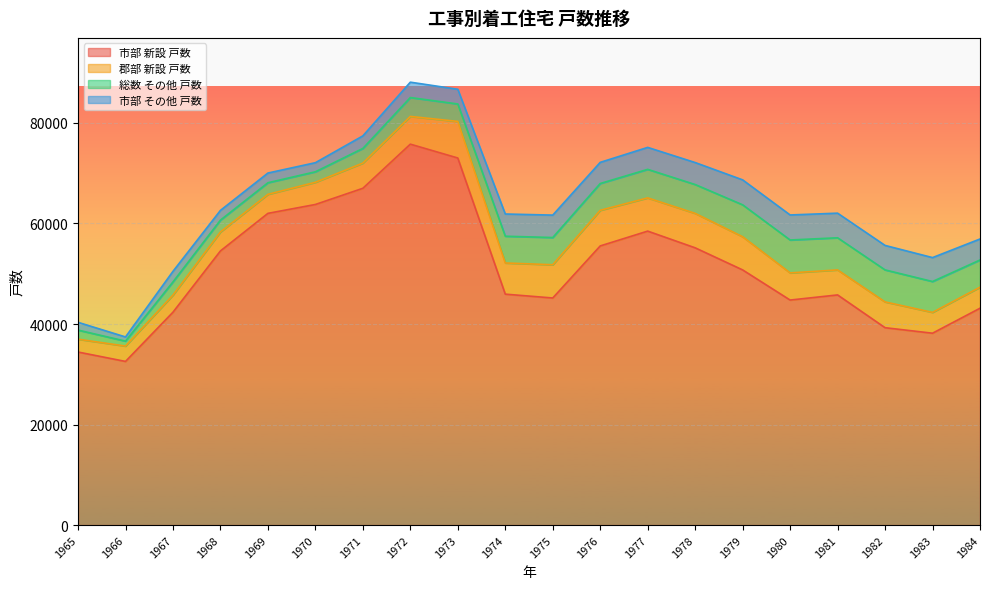

Which series has the widest spread of values?

市部 新設 戸数